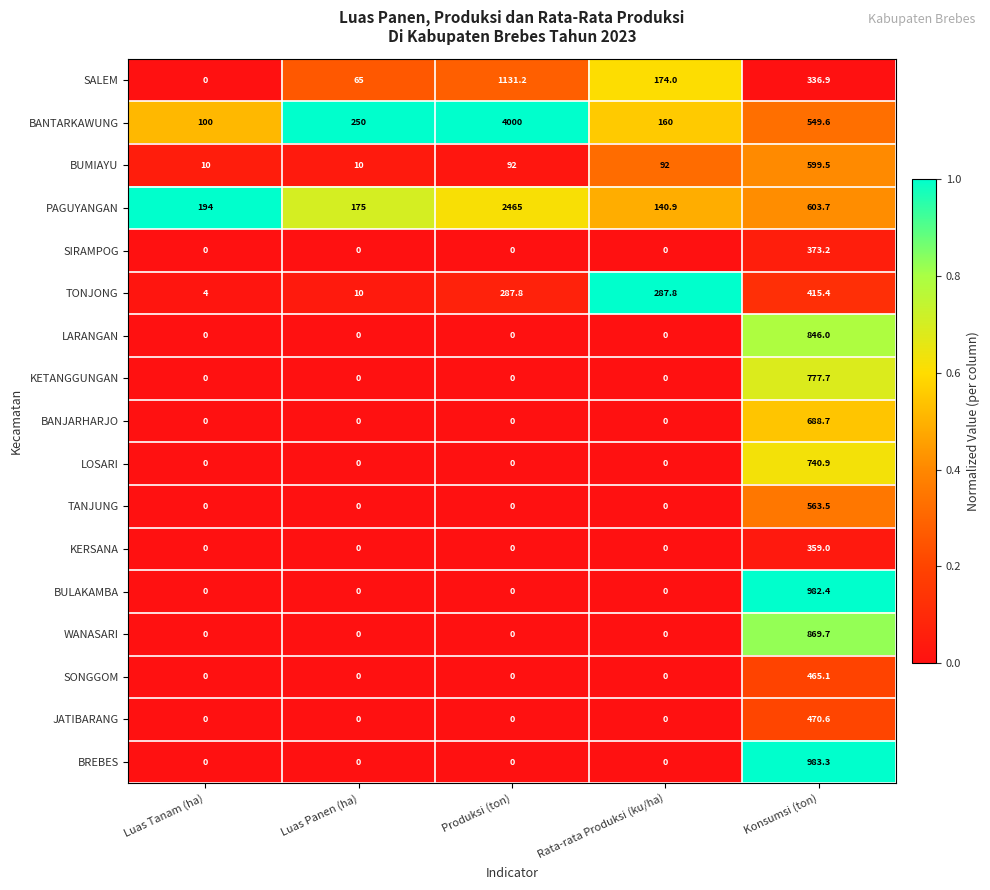

What is the maximum value shown in the chart?

4000.0